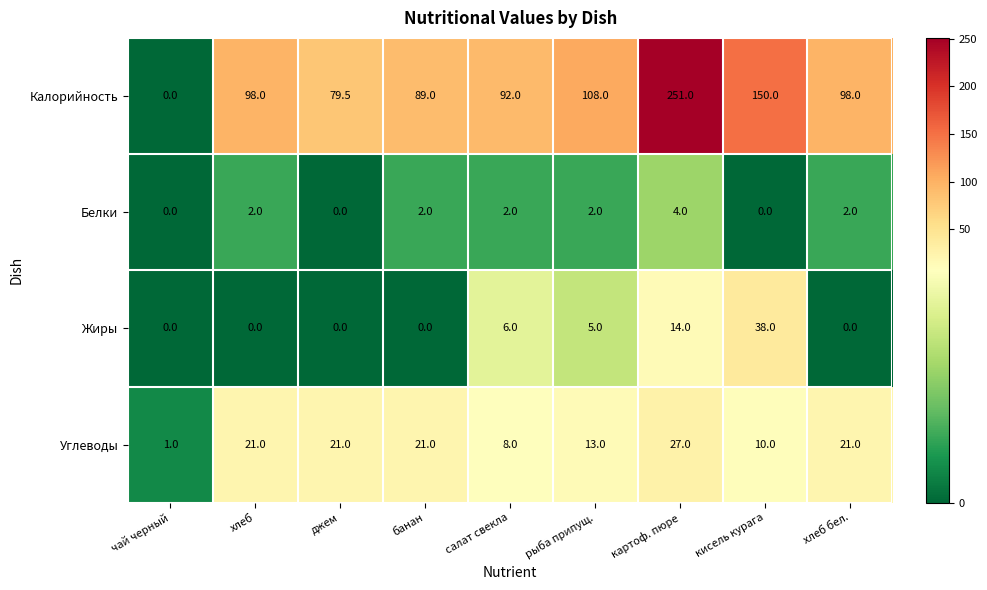

What is the spread (max minus min) of values at салат свекла?

90.0